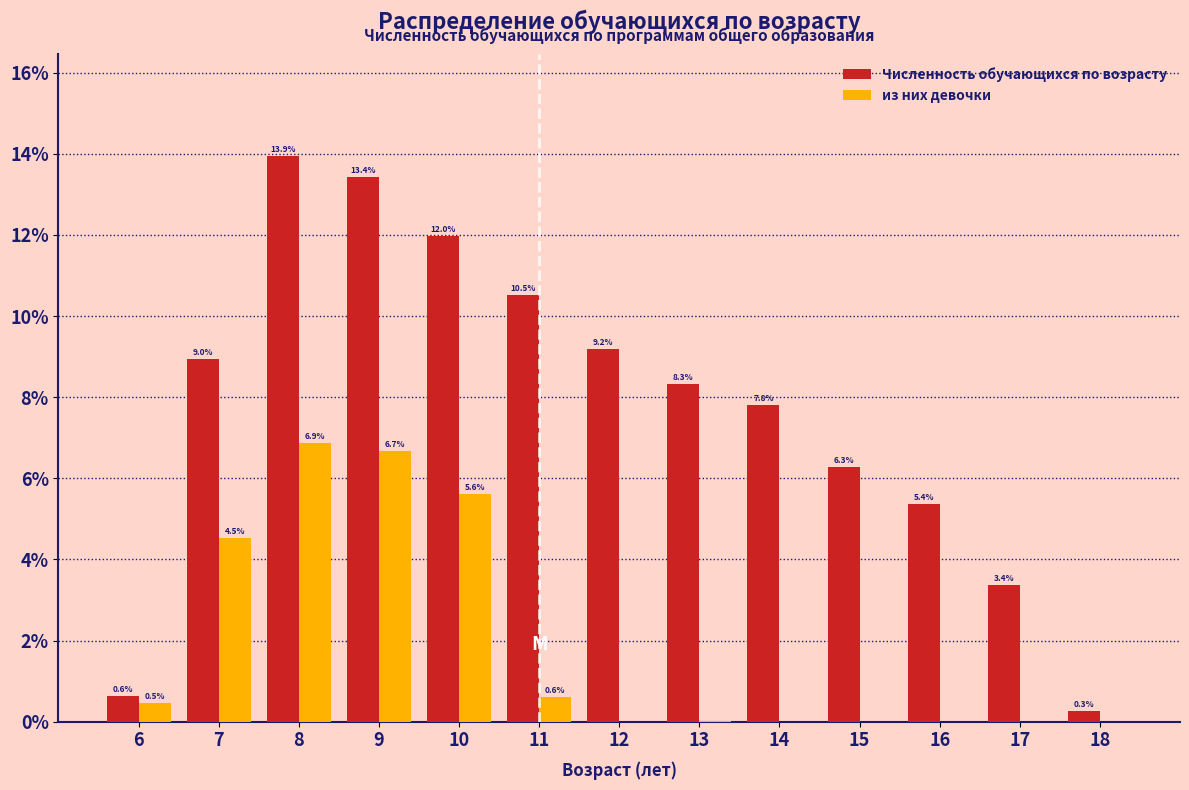

Is the value of Численность обучающихся по возрасту at 8 greater than the value of из них девочки at 16?

Yes